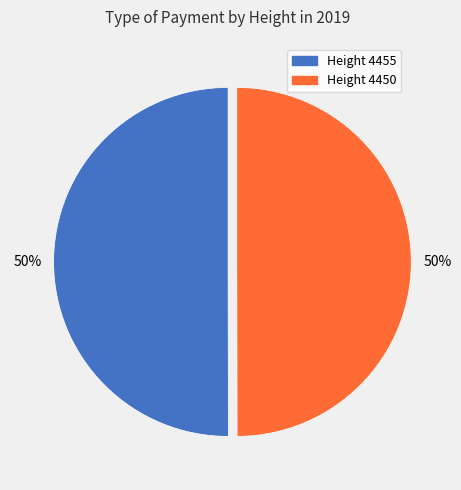

Count the number of slices in the pie.

2